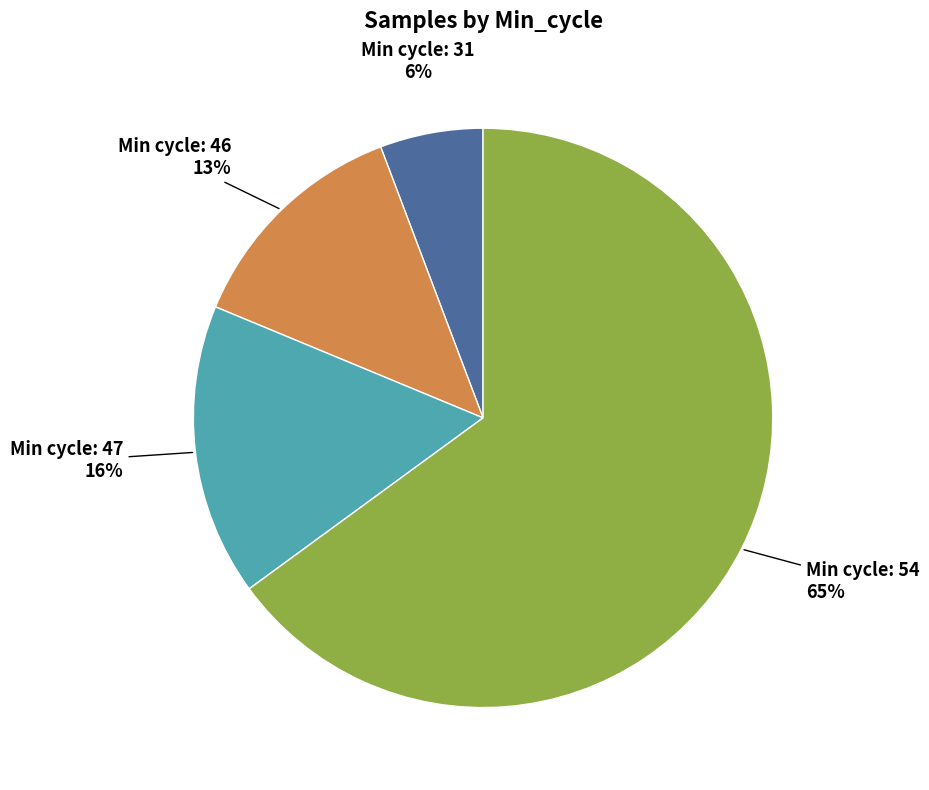

Is there a majority slice in this chart?

Yes